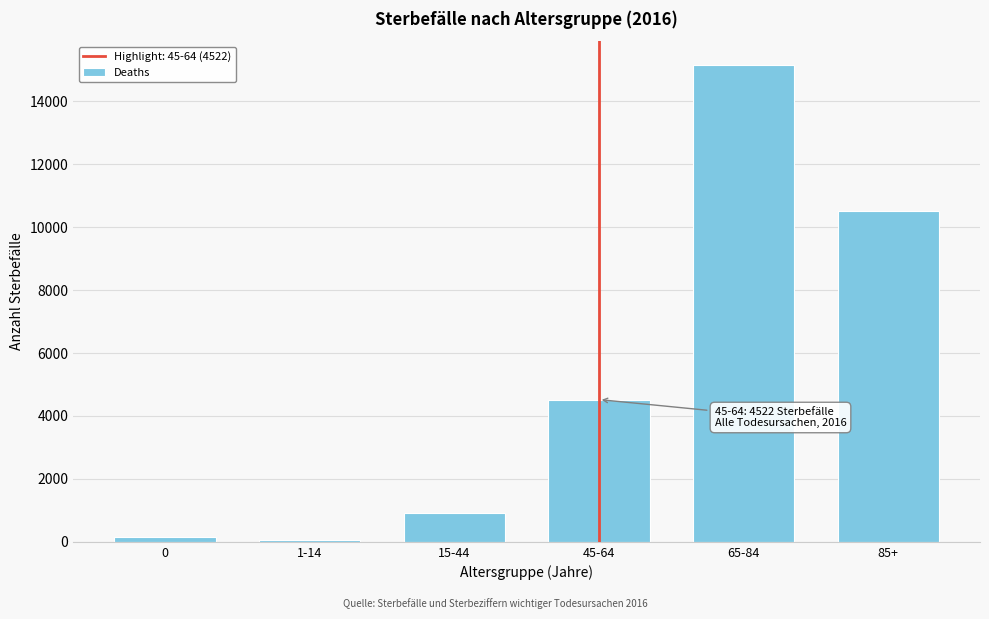

Reading left to right, extract all data points from this chart.

0=154	1-14=44	15-44=904	45-64=4522	65-84=15154	85+=10505